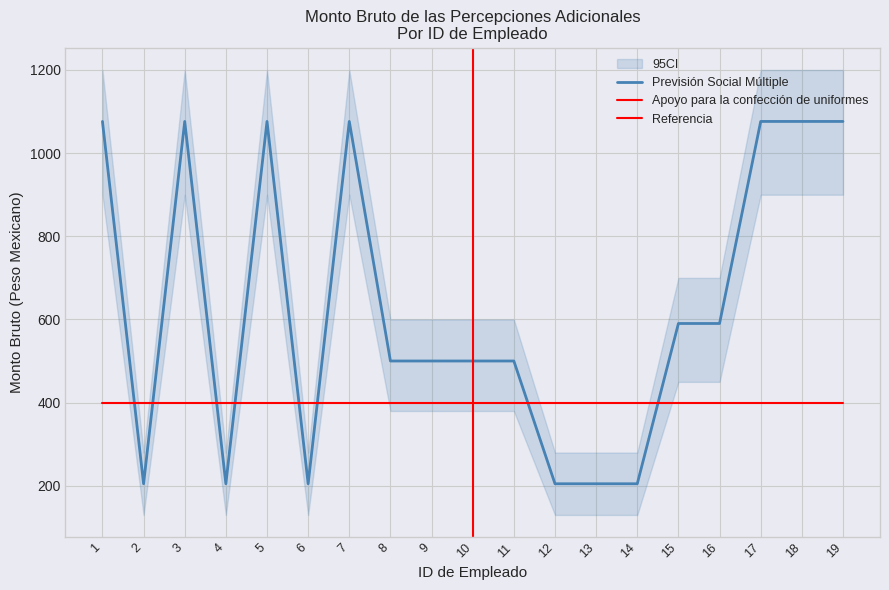

Reading right to left, list all the values displayed in this chart.

19=1076.2	18=1076.2	17=1076.2	16=590.4	15=590.4	14=205.0	13=205.0	12=205.0	11=500.2	10=500.2	9=500.2	8=500.2	7=1076.2	6=205.0	5=1076.2	4=205.0	3=1076.2	2=205.0	1=1076.2